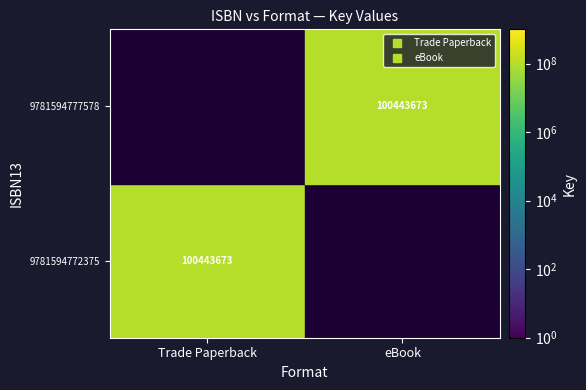

The value of 9781594772375 at eBook is 45554609. True or false?

False